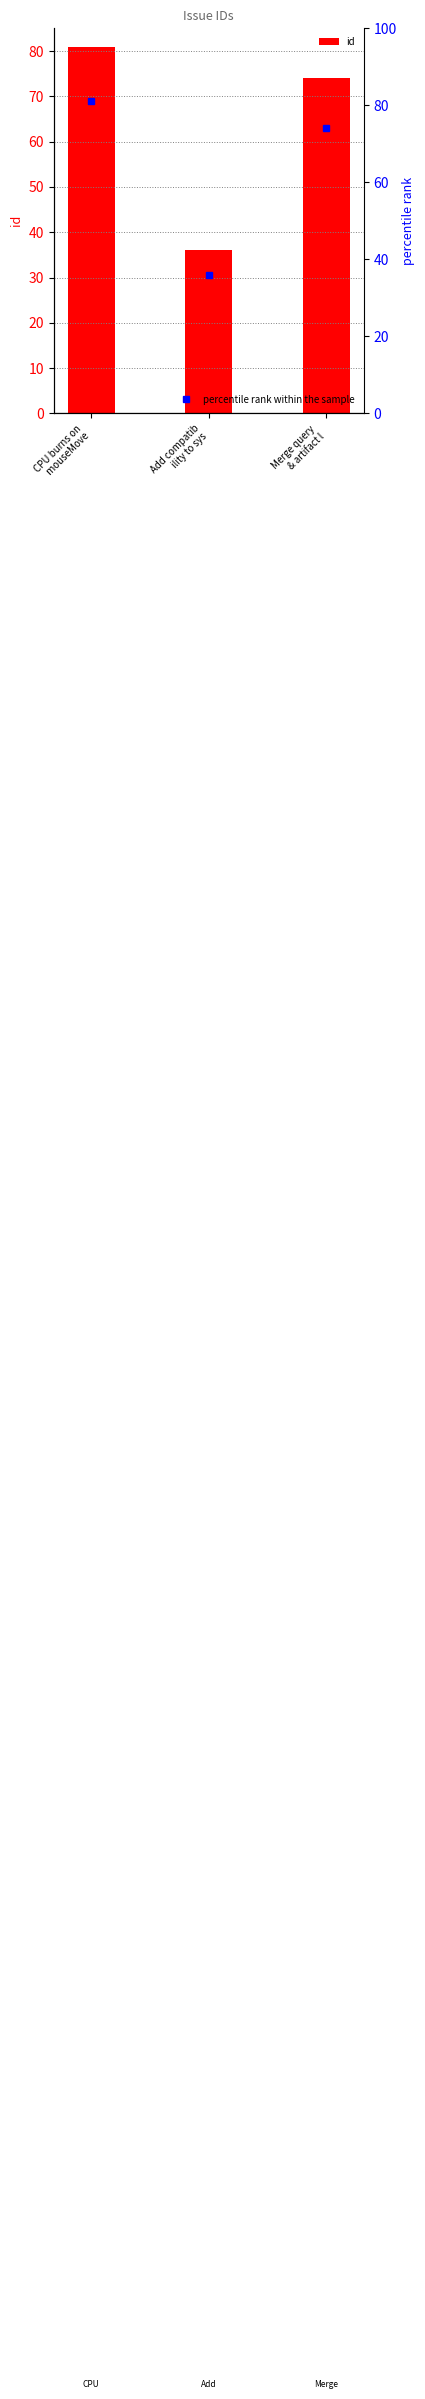

What is the average value of the percentile rank within the sample series?

64